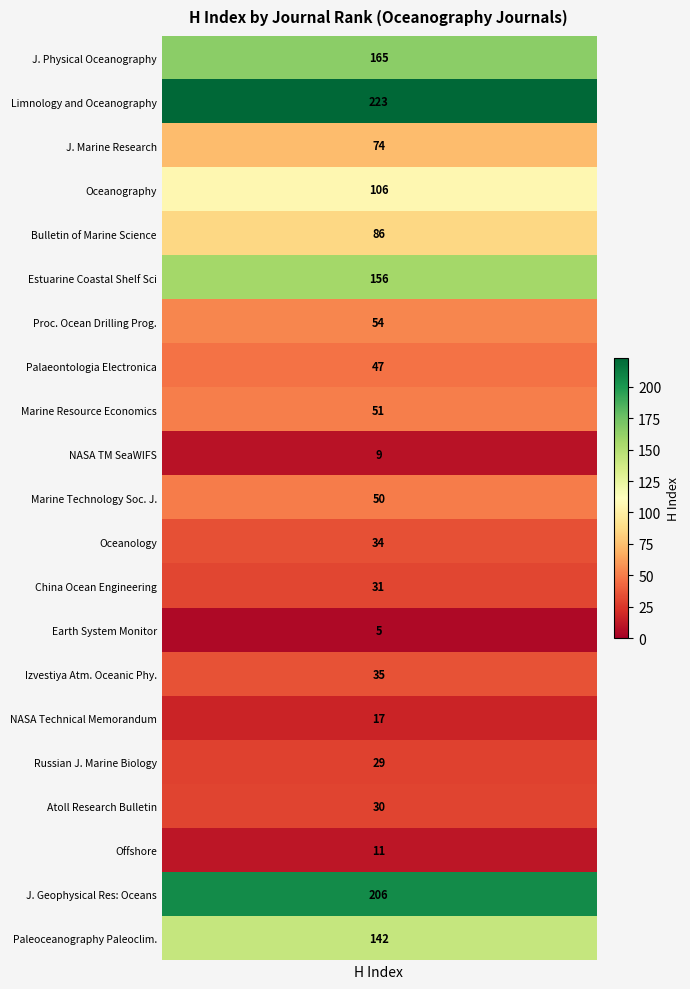

What is the difference between the second highest and second lowest values?

197